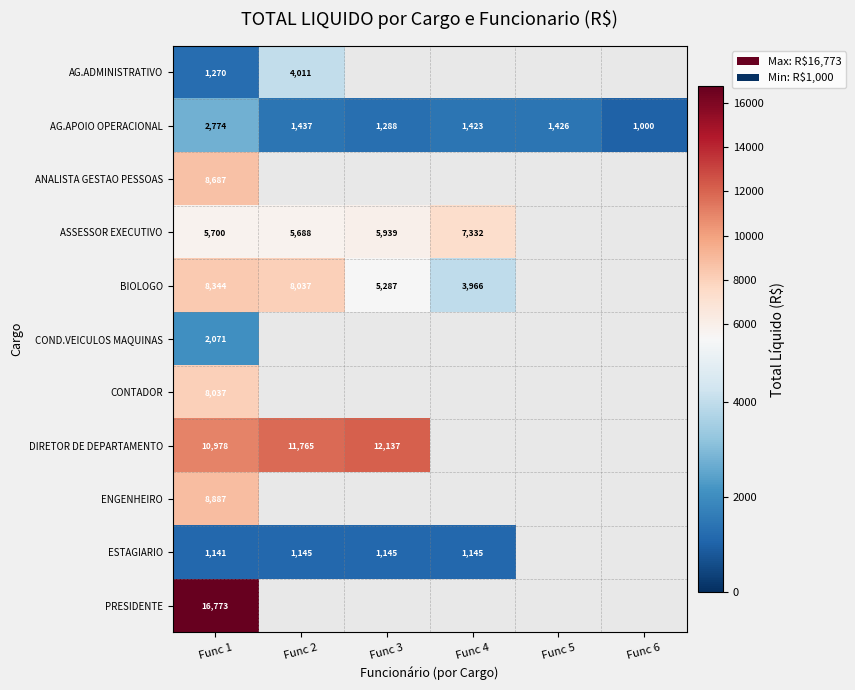

At how many categories does at least one series exceed 10317?

3